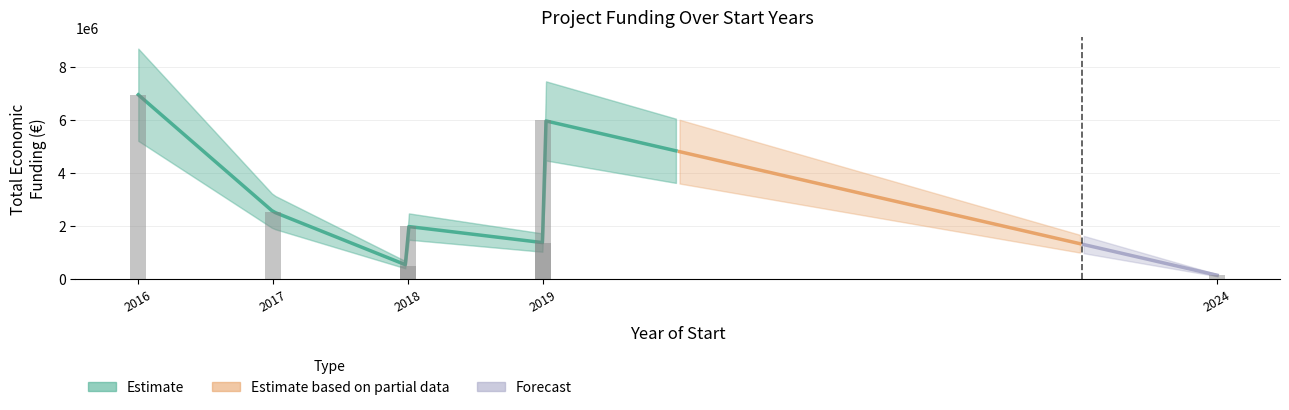

List the labels in order of value, smallest first.

2024, 2018, 2019, 2018, 2017, 2019, 2016